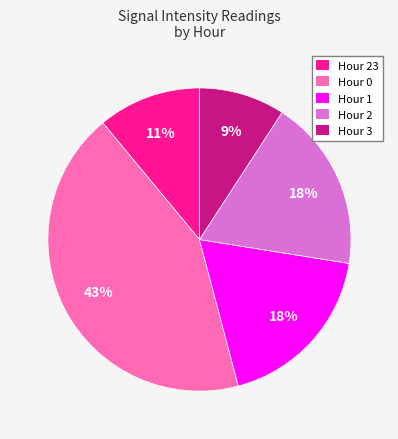

To the nearest percent, what is the average slice percentage?

20%